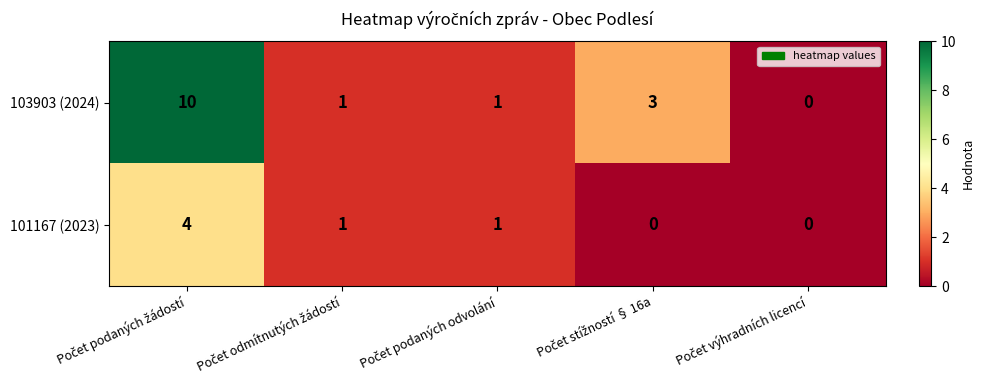

Count the number of data series in this chart.

2